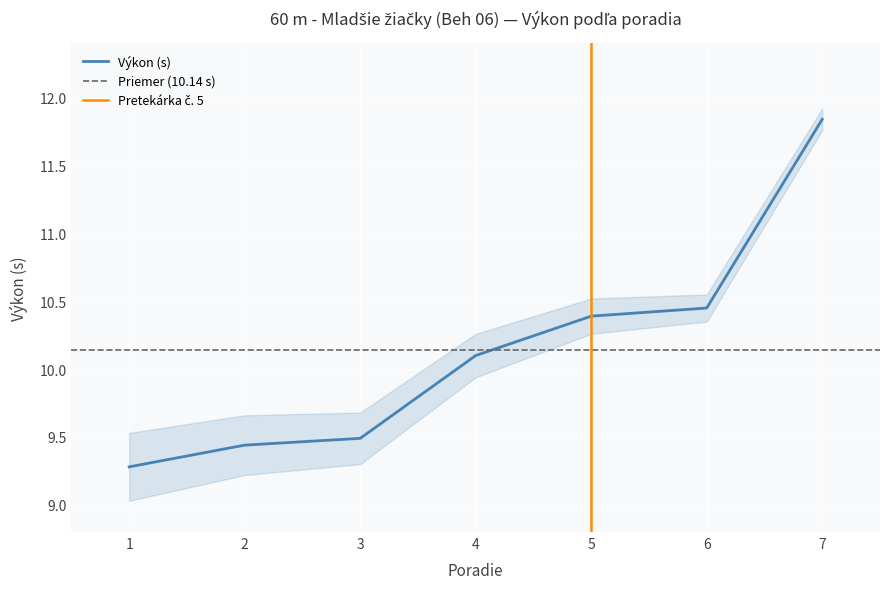

What is the maximum value shown in the chart?

11.8